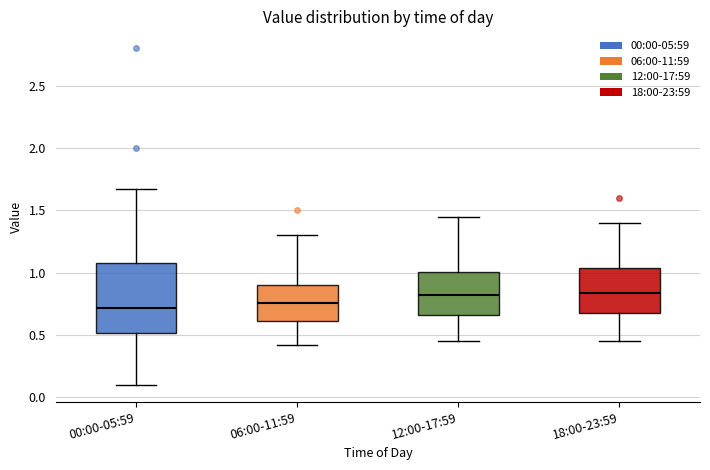

Reading left to right, transcribe this box plot: for each box, give where its median line is, the range the box spans, and where its two whiskers end, as read against the y-axis. The values are not printed on the chart, so give them approximately, as read against the axis.

00:00-05:59: median 0.70, box 0.50 to 1.10, whiskers 0.10 to 1.65
06:00-11:59: median 0.75, box 0.60 to 0.90, whiskers 0.40 to 1.30
12:00-17:59: median 0.85, box 0.65 to 1.00, whiskers 0.45 to 1.45
18:00-23:59: median 0.85, box 0.70 to 1.05, whiskers 0.45 to 1.40